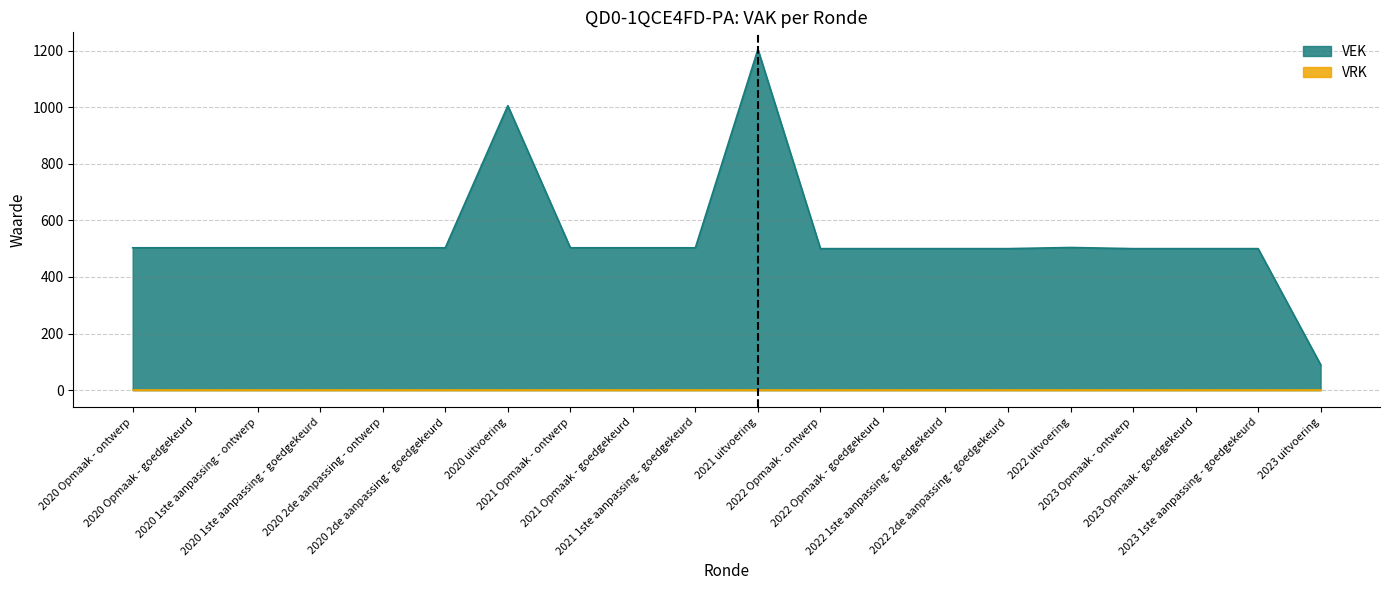

Which has a higher value, 2021 1ste aanpassing - goedgekeurd or 2022 1ste aanpassing - goedgekeurd?

2021 1ste aanpassing - goedgekeurd